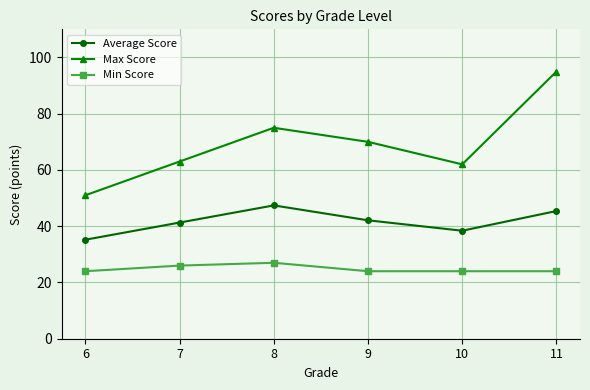

Is this an area chart (filled region under the line)?

No